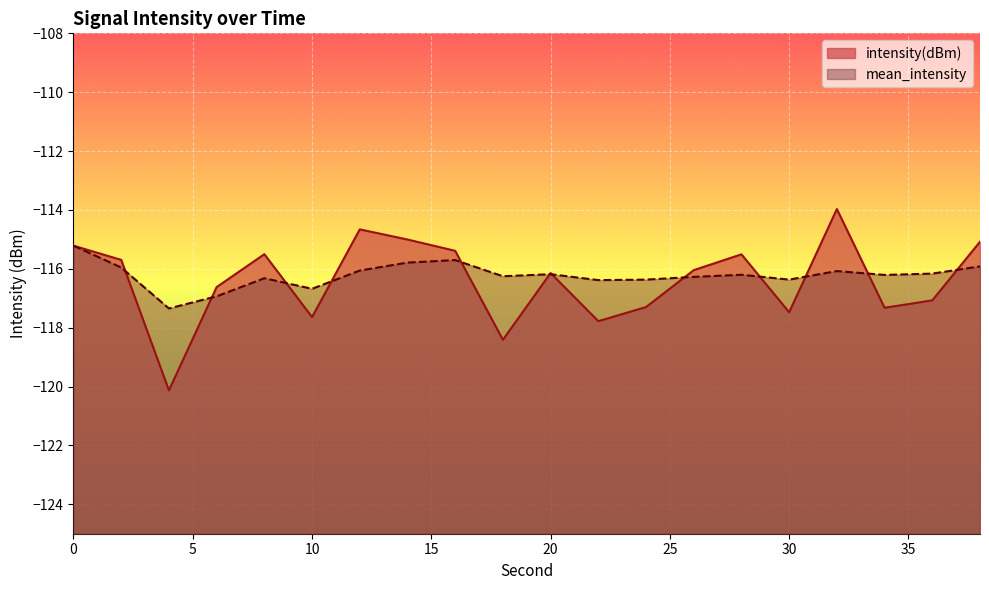

Which series changed the most between 12 and 22?

intensity(dBm)